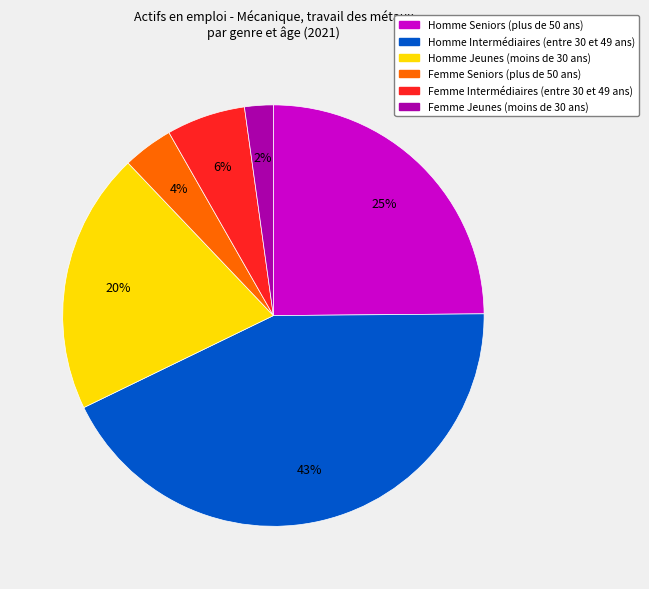

Is it true that Homme Intermédiaires (entre 30 et 49 ans) is 51% of the pie?

False